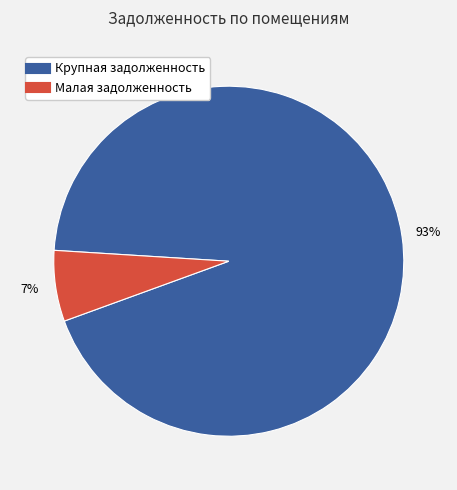

To the nearest percent, what is the average slice percentage?

50%